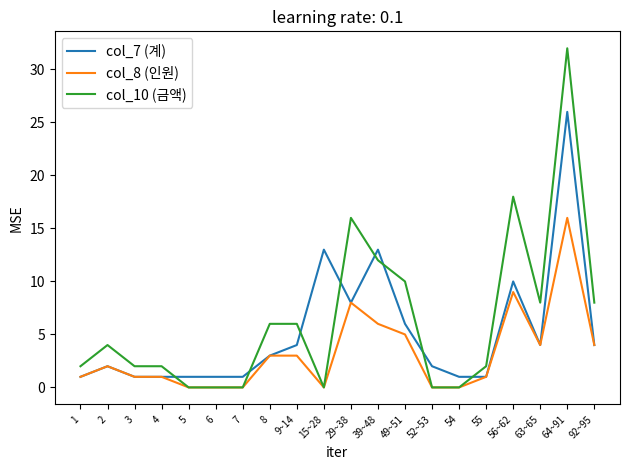

What is the maximum value shown in the chart?

32